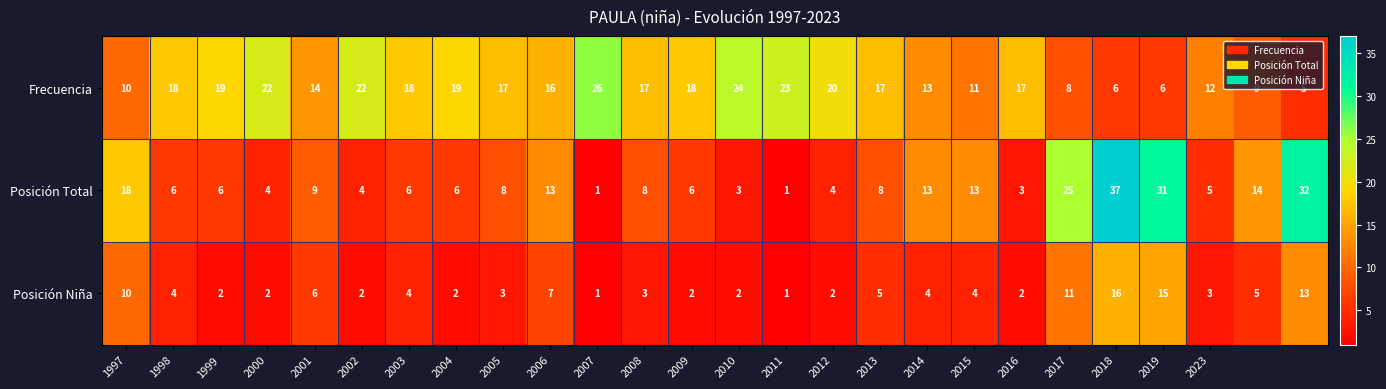

How many categories are shown in the chart?

26